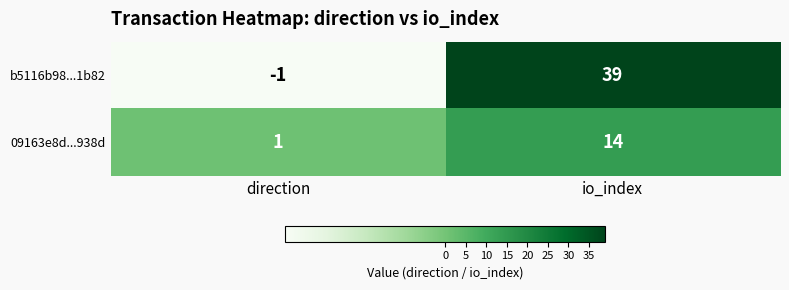

How many values in b5116b98...1b82 are below zero?

1